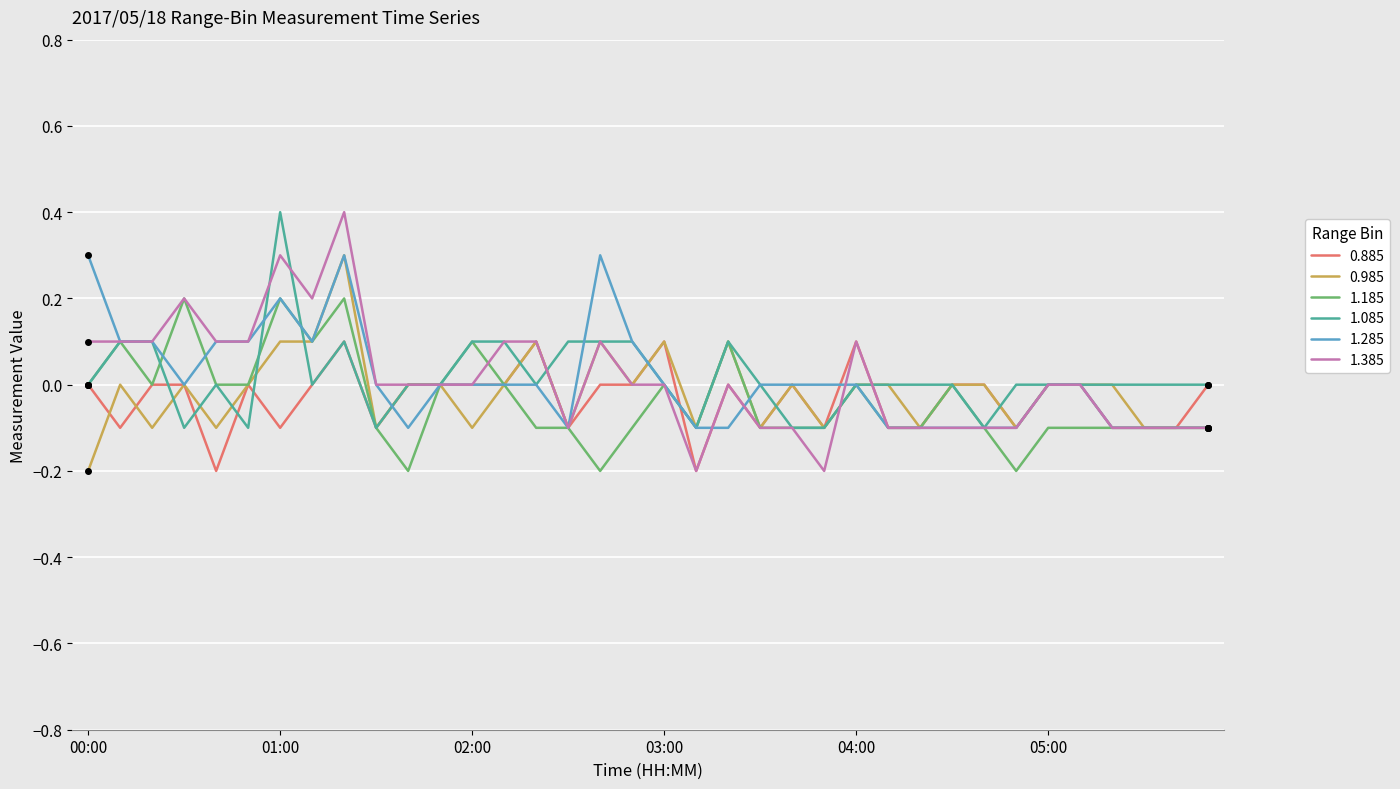

What are all the series names shown in the legend?

0.885, 0.985, 1.185, 1.085, 1.285, 1.385